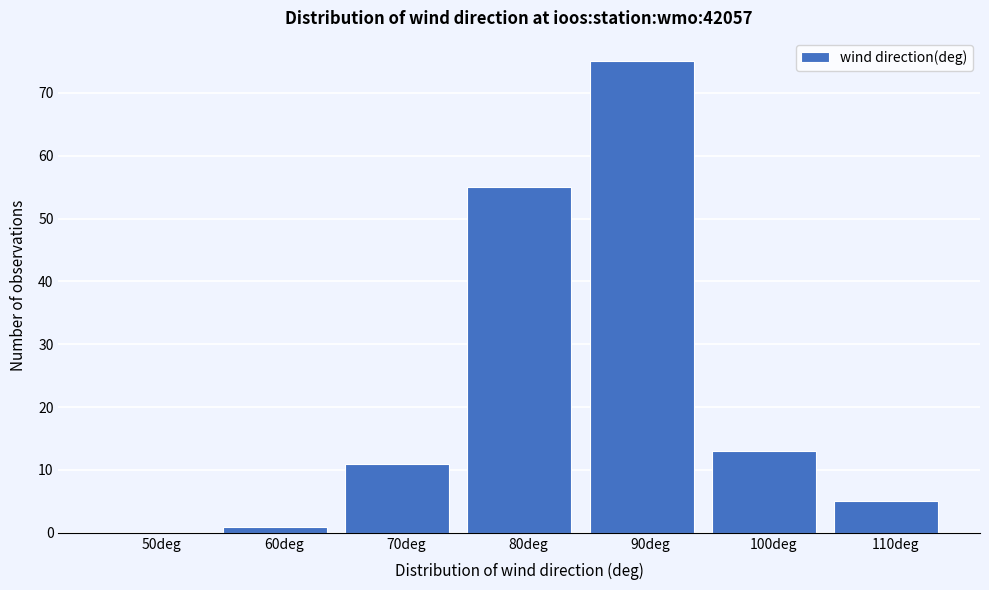

Reading left to right, what are all the values shown in this chart?

50deg=0	60deg=1	70deg=11	80deg=55	90deg=75	100deg=13	110deg=5